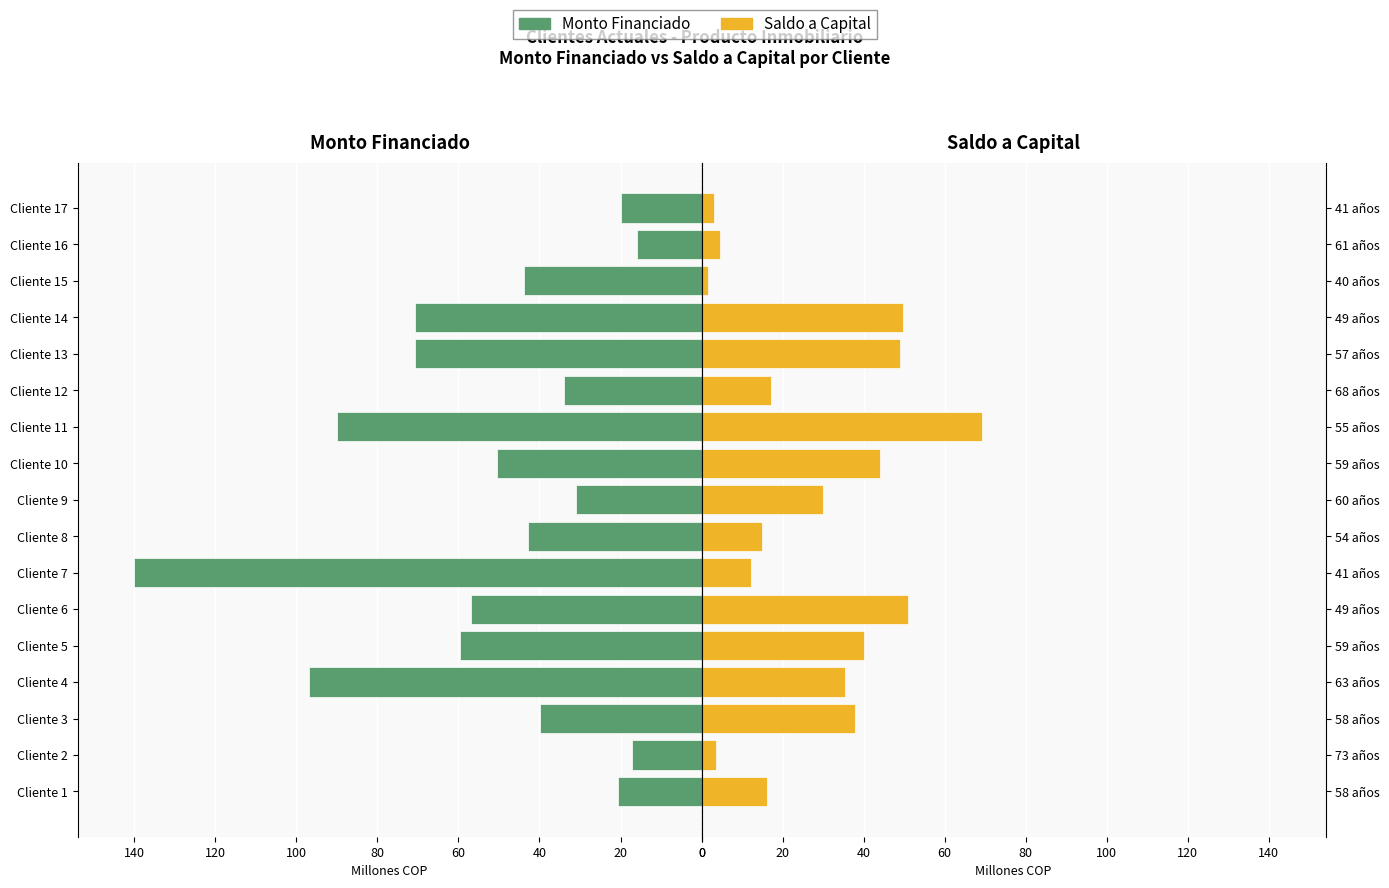

Reading left to right, transcribe all the data shown in this chart.

MONTO FINANCIADO: 20.6	17.2	39.9	97.0	59.7	57.0	140.0	42.9	31.1	50.4	90.0	33.9	70.8	70.8	43.9	15.8	20.0
SALDO A CAPITAL: 16.2	3.6	37.9	35.3	40.0	51.0	12.2	14.9	29.9	44.0	69.2	17.2	49.0	49.8	1.6	4.6	3.1